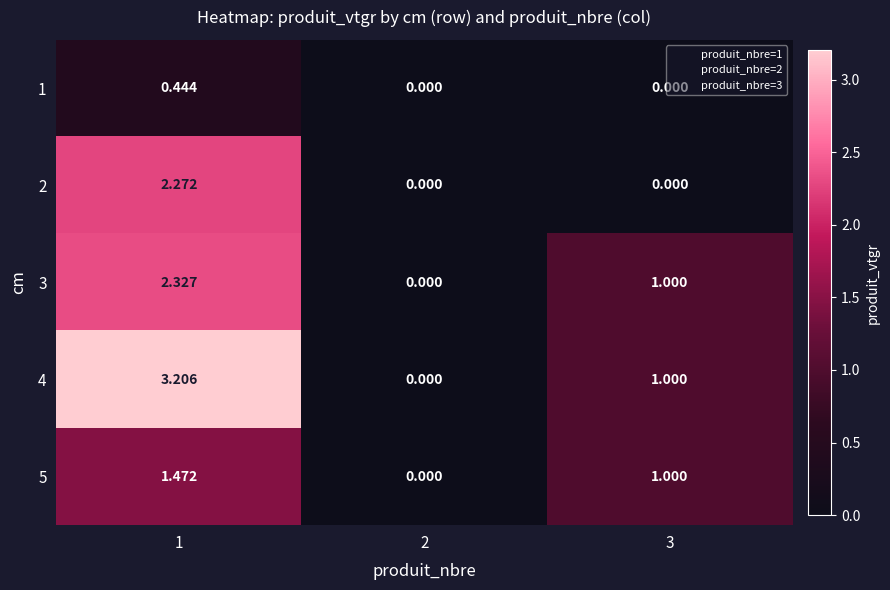

How many categories are shown in the chart?

3